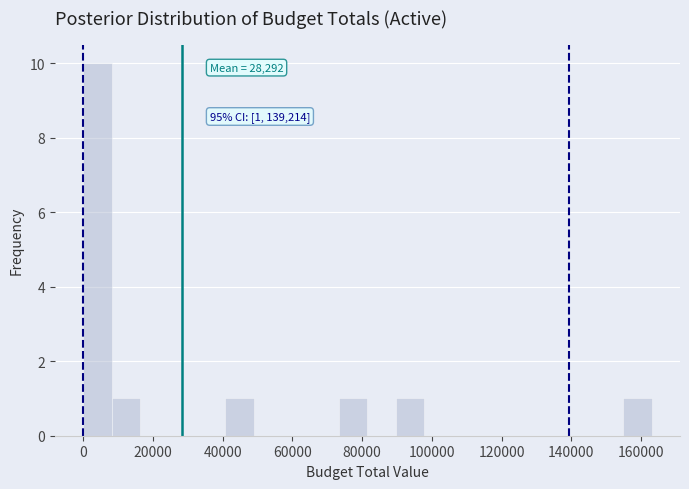

Which range on the x-axis has the tallest bar?

0 to 8000